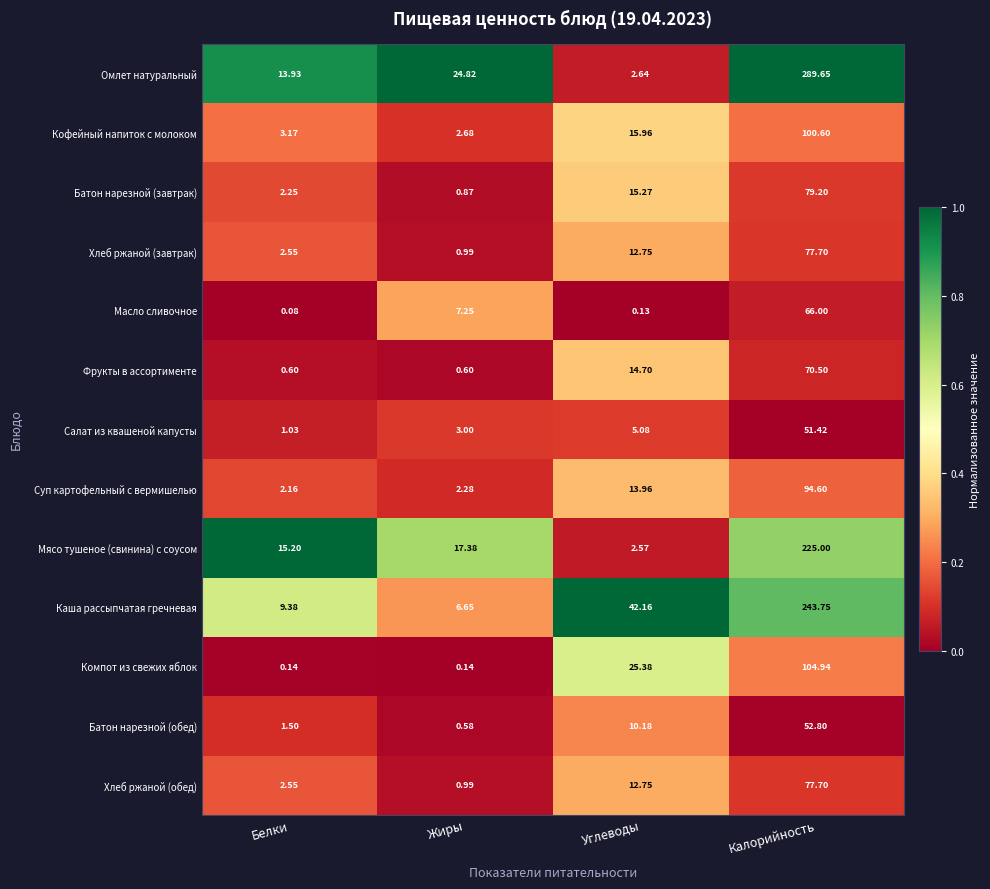

At which category does the chart reach its peak across all series?

Калорийность